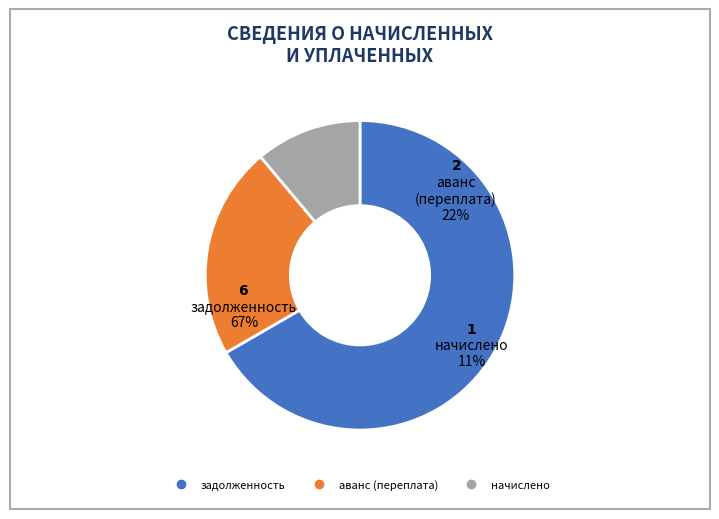

To the nearest percent, what is the combined percentage of аванс (переплата) and начислено?

33%